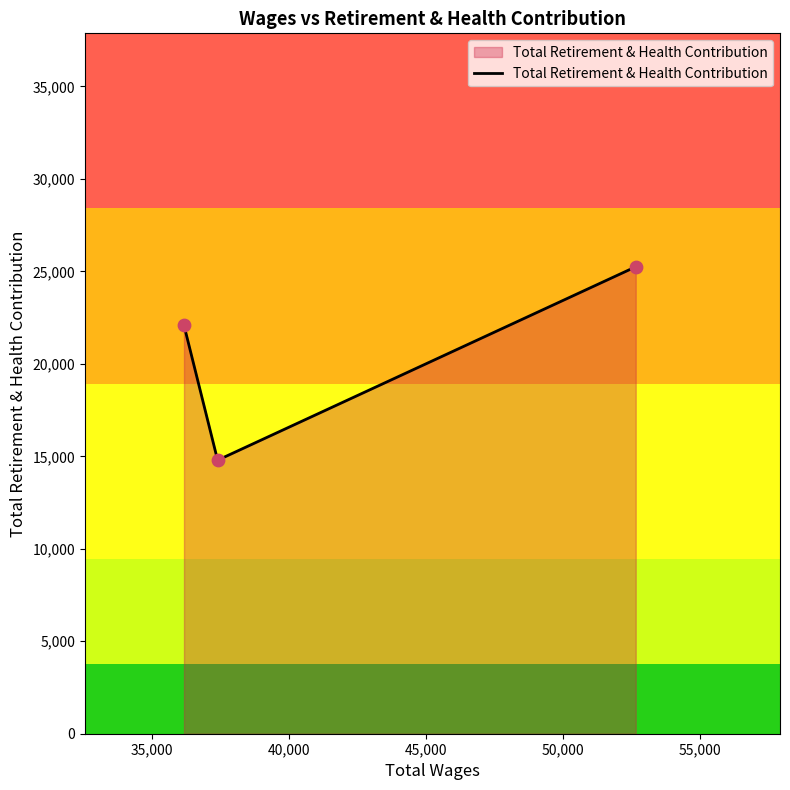

What is the sum of all values?

62122